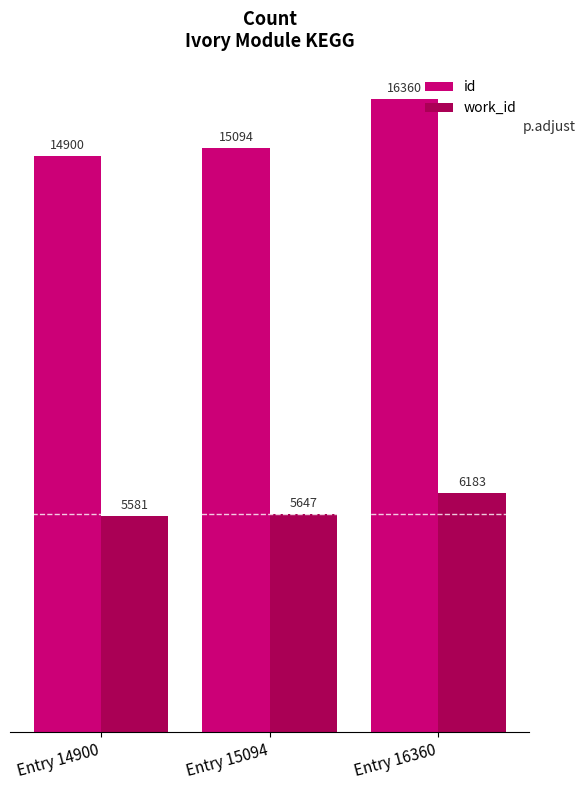

List the labels in order of work_id value, largest first.

Entry 16360, Entry 15094, Entry 14900